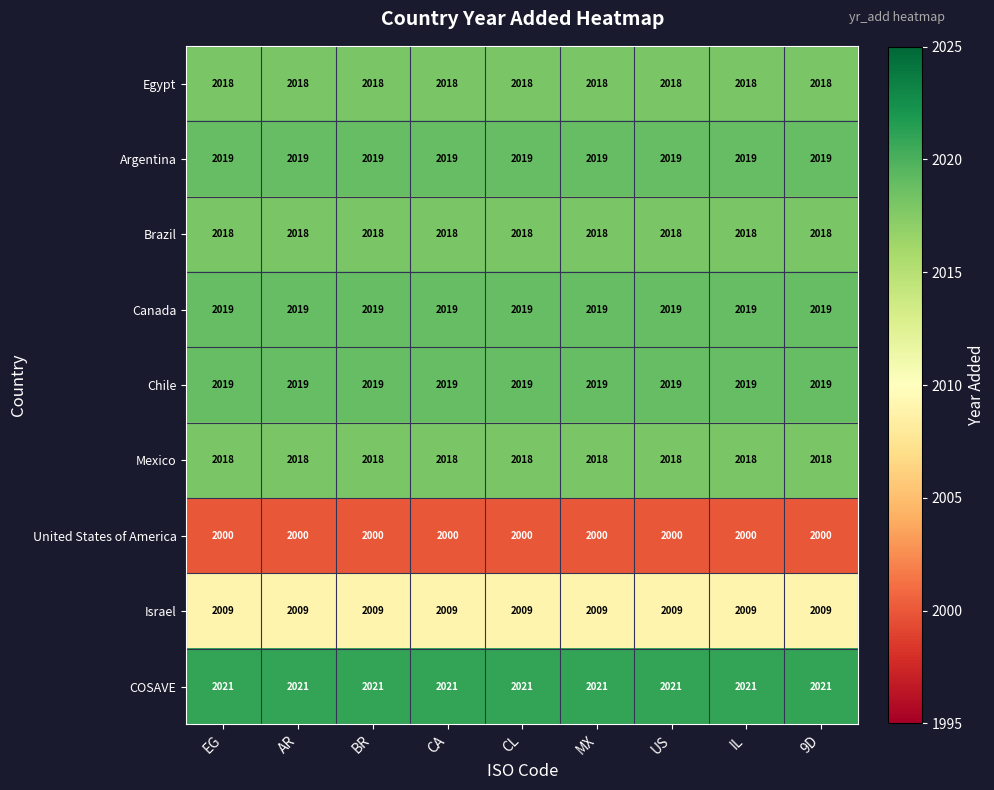

Is it true that Chile equals 3225 at IL?

False